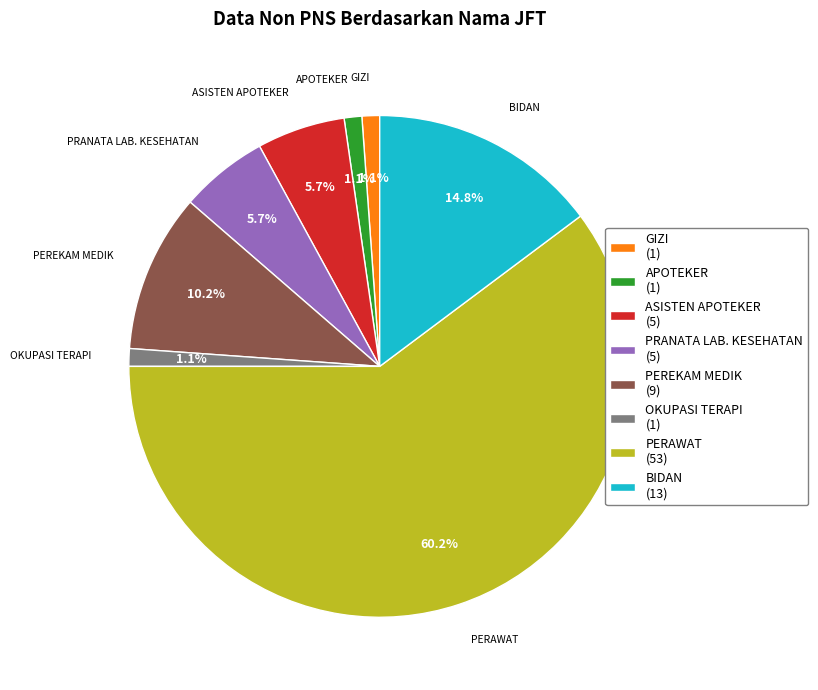

Which category has the biggest portion of the pie?

PERAWAT (53)